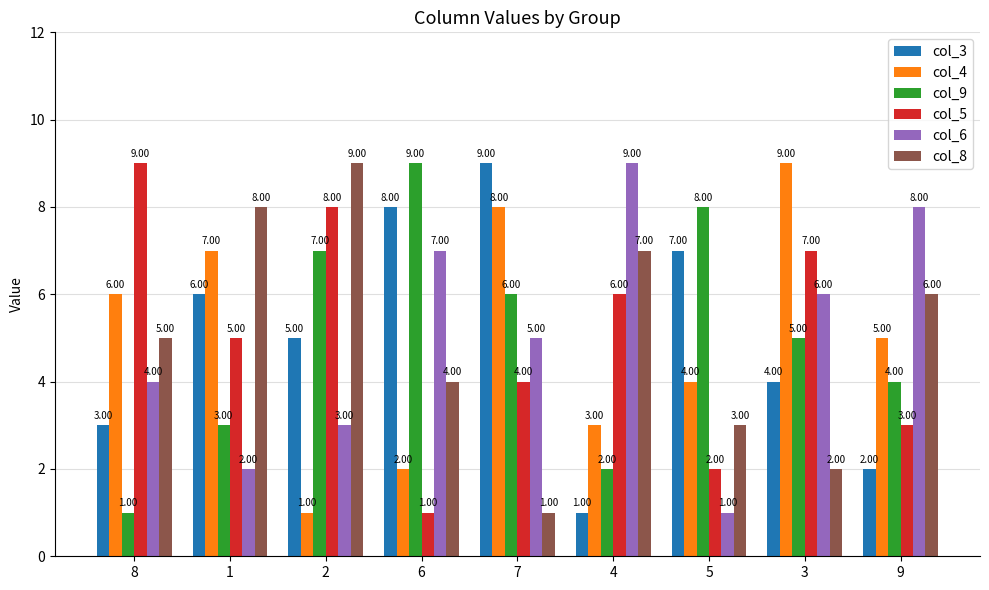

Reading left to right, extract all data points from this chart.

col_3: 3	6	5	8	9	1	7	4	2
col_4: 6	7	1	2	8	3	4	9	5
col_9: 1	3	7	9	6	2	8	5	4
col_5: 9	5	8	1	4	6	2	7	3
col_6: 4	2	3	7	5	9	1	6	8
col_8: 5	8	9	4	1	7	3	2	6